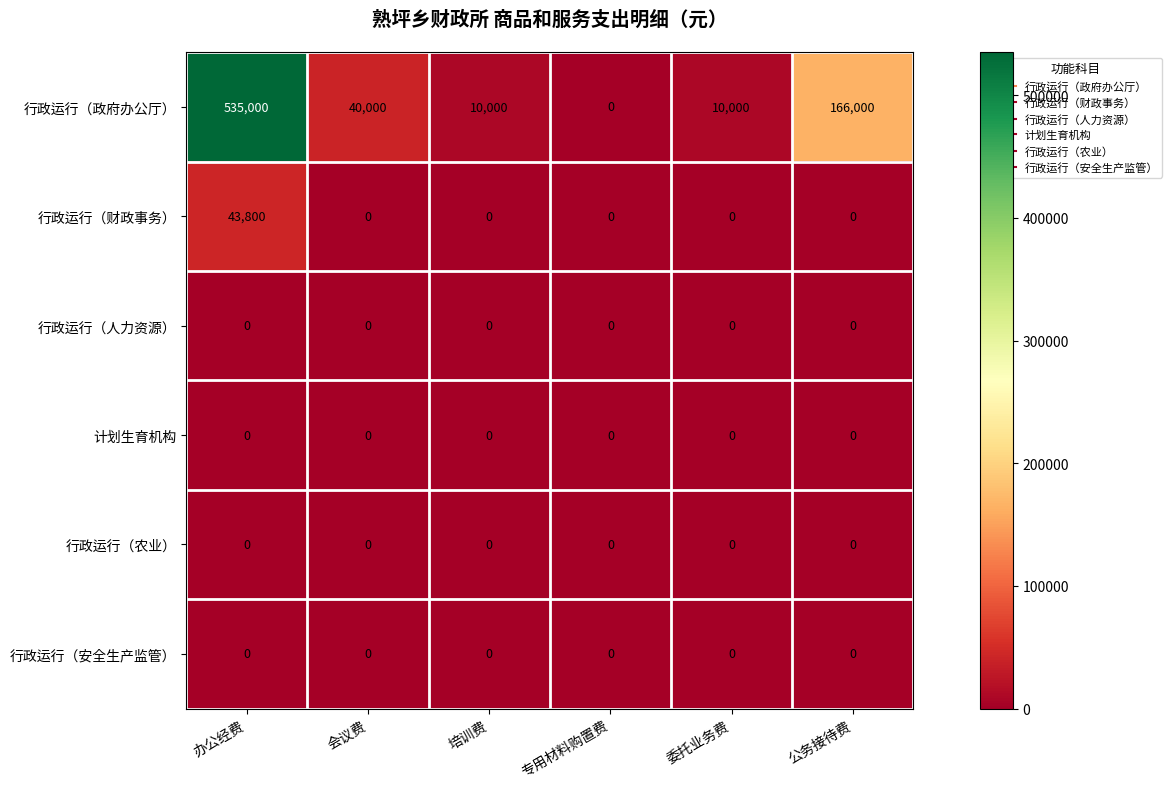

Is it true that 行政运行（财政事务） equals 23745 at 委托业务费?

False